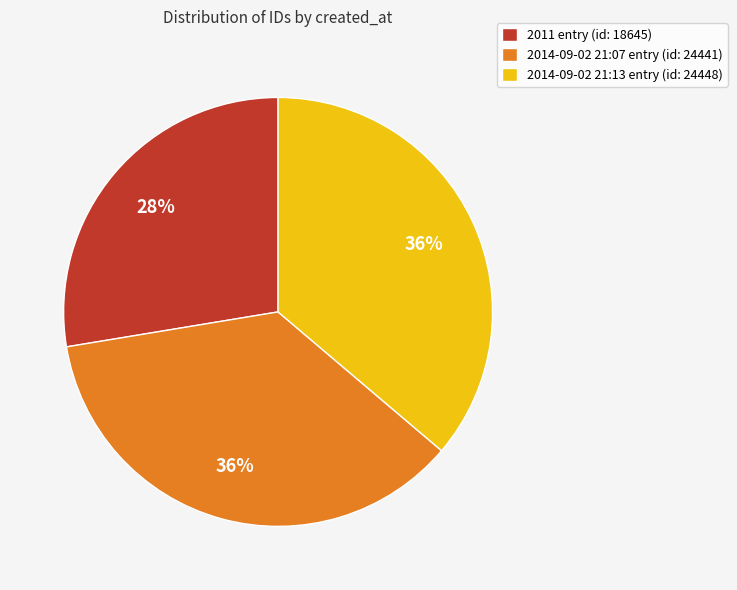

The 2014-09-02 21:13 entry (id: 24448) slice represents 50% of the pie. True or false?

False